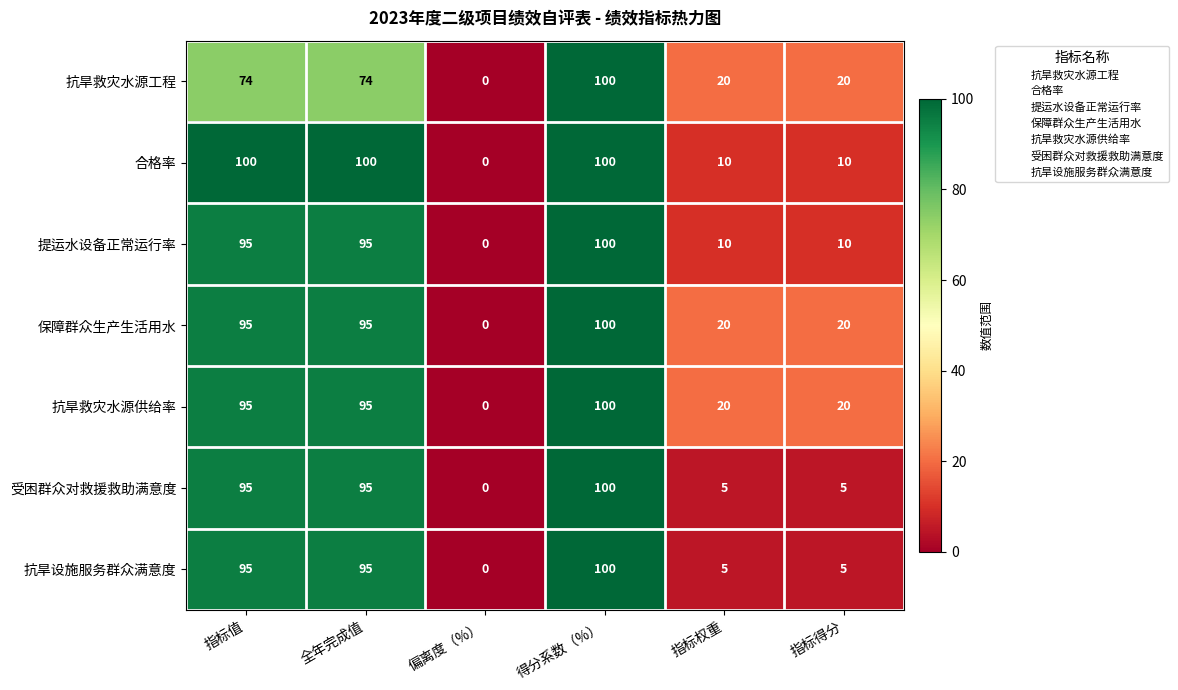

What is the maximum value for 合格率?

100